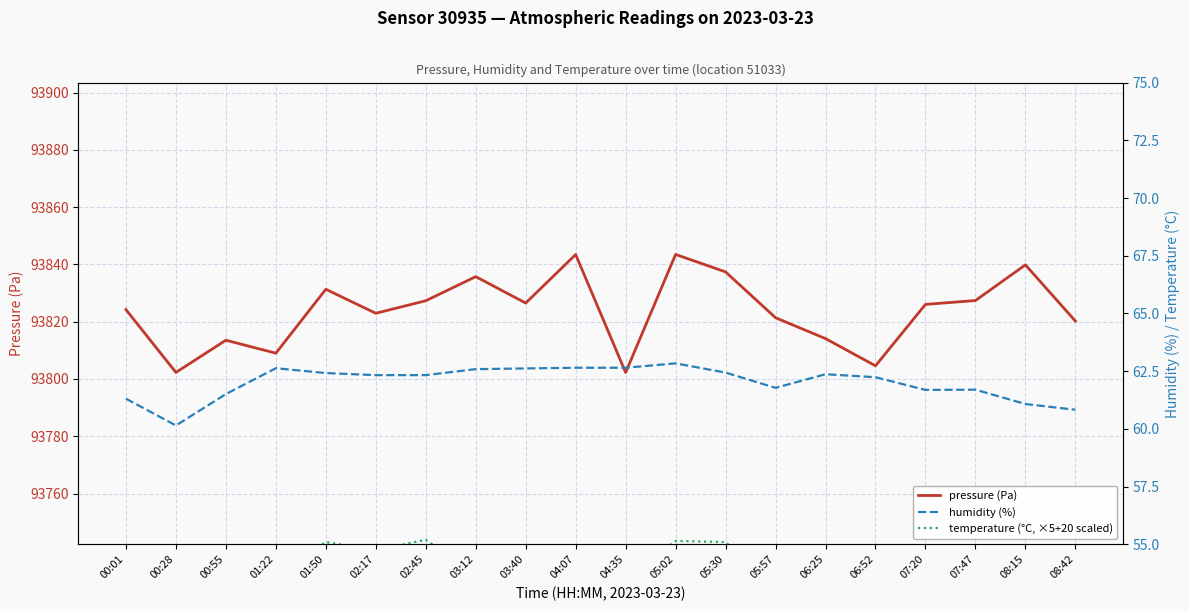

True or false: humidity (%) and pressure (Pa) cross at least once.

False